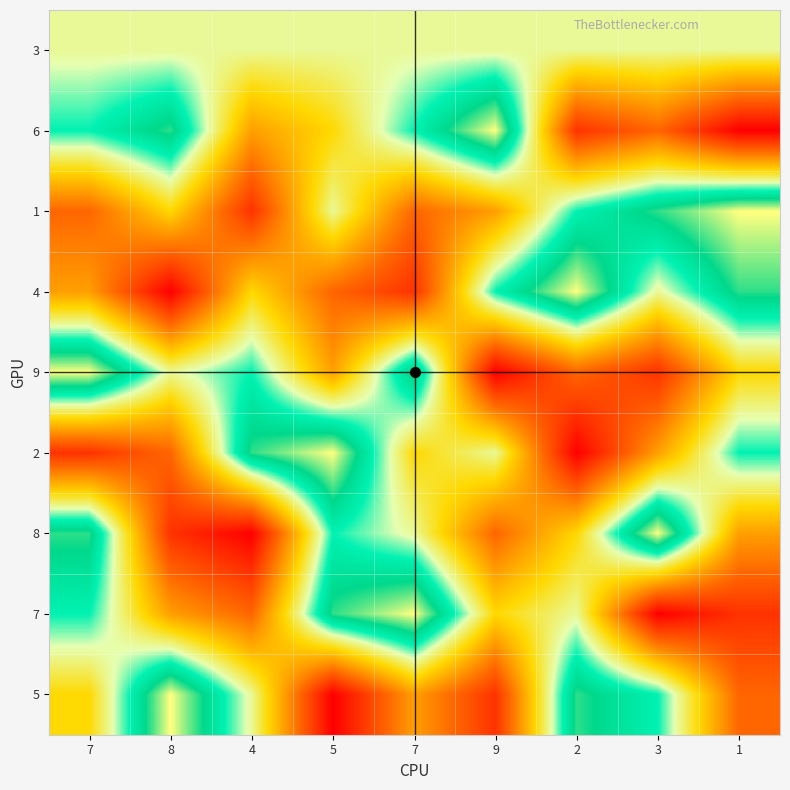

What is the total value across all series at 3?

46